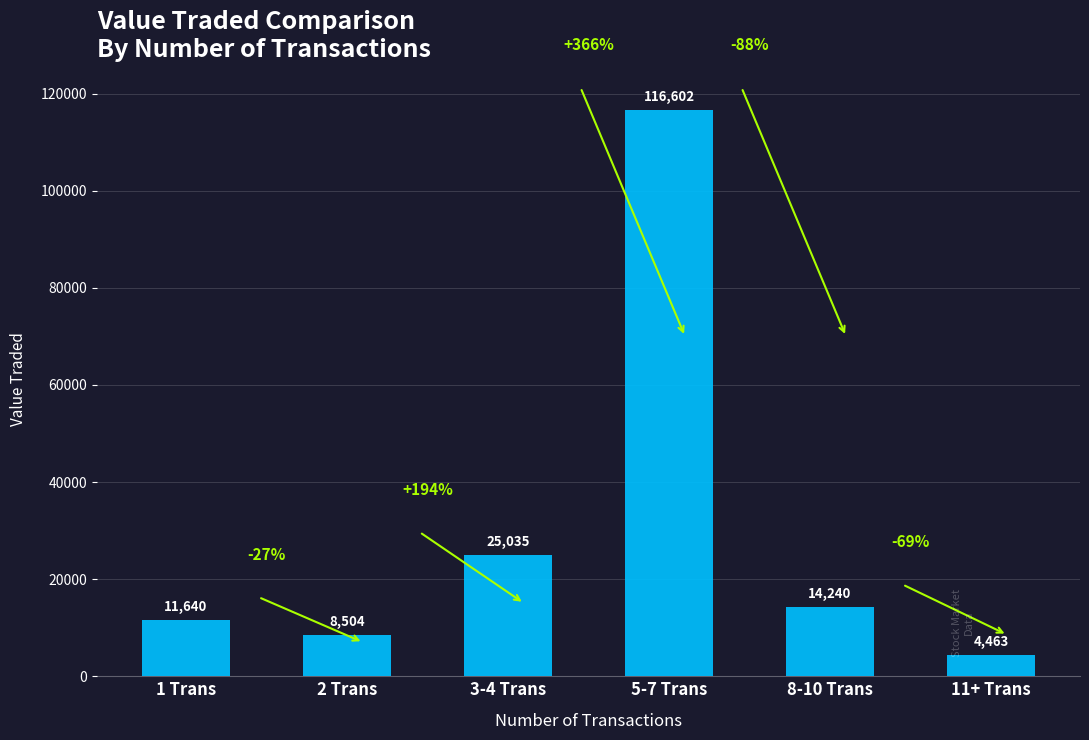

How many series are shown in this chart?

1